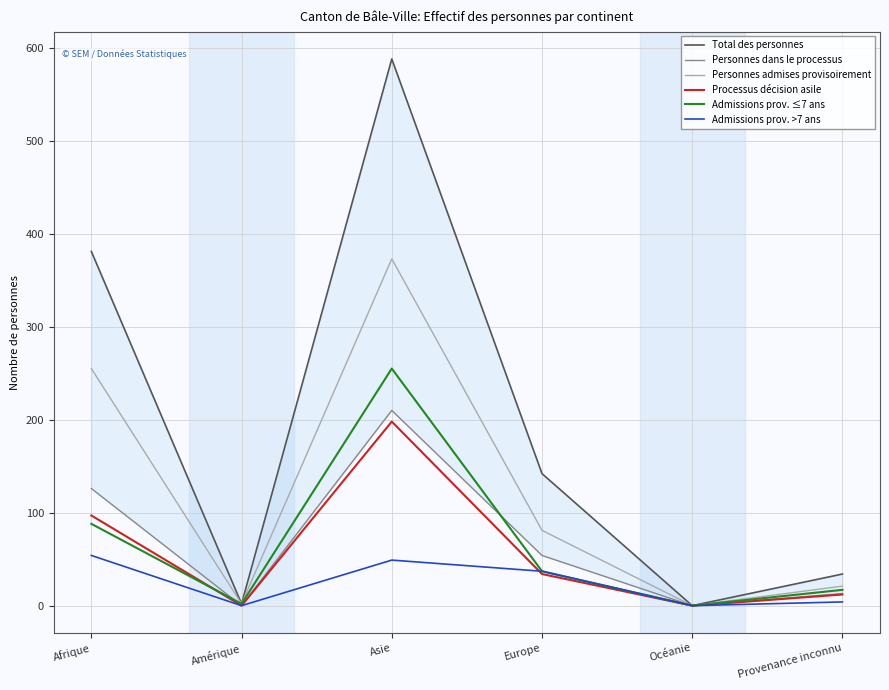

At which category is the sum across all series the highest?

Asie